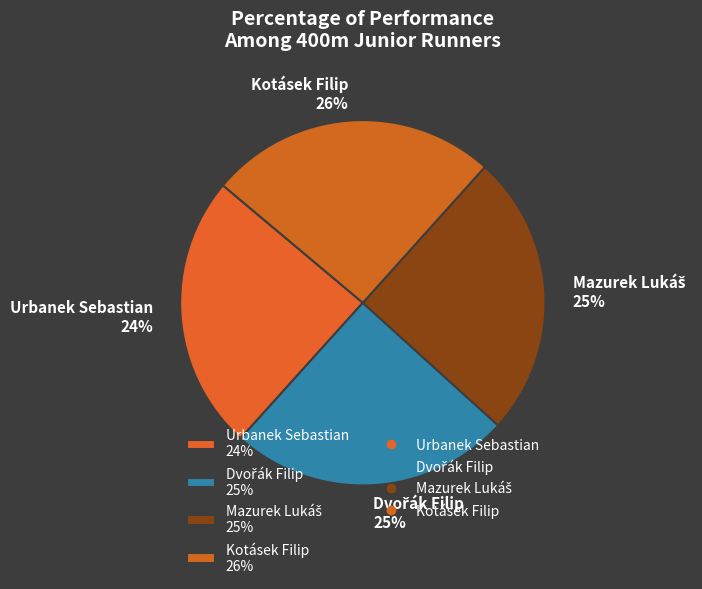

Does any single category account for the majority?

No